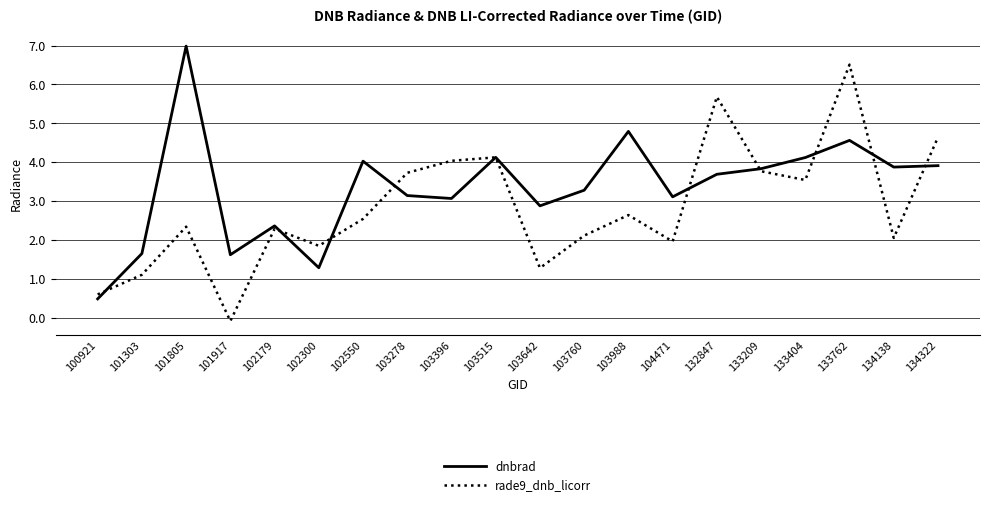

Count the number of categories in the chart.

20